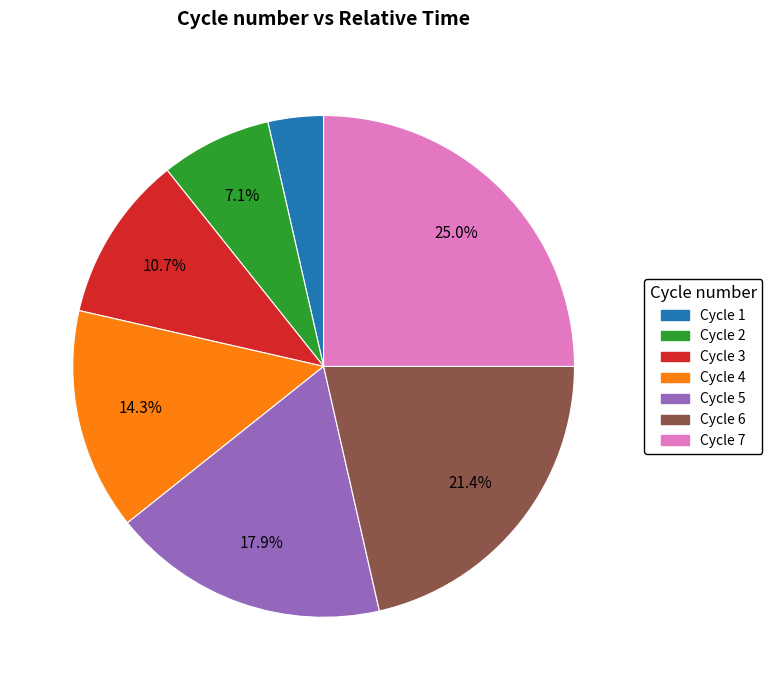

Which slice is the smallest?

Cycle 1